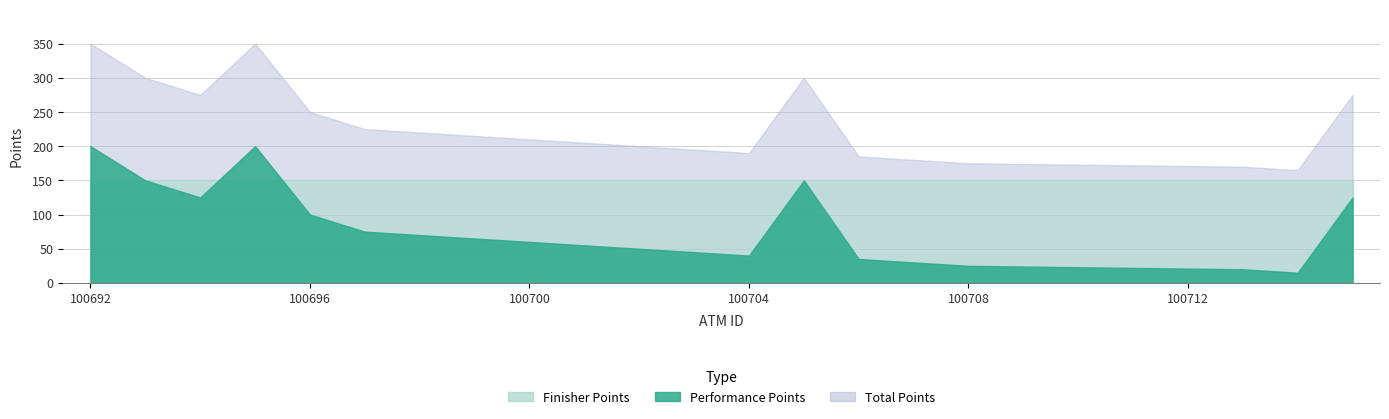

Which series has the largest total across all categories?

Total Points